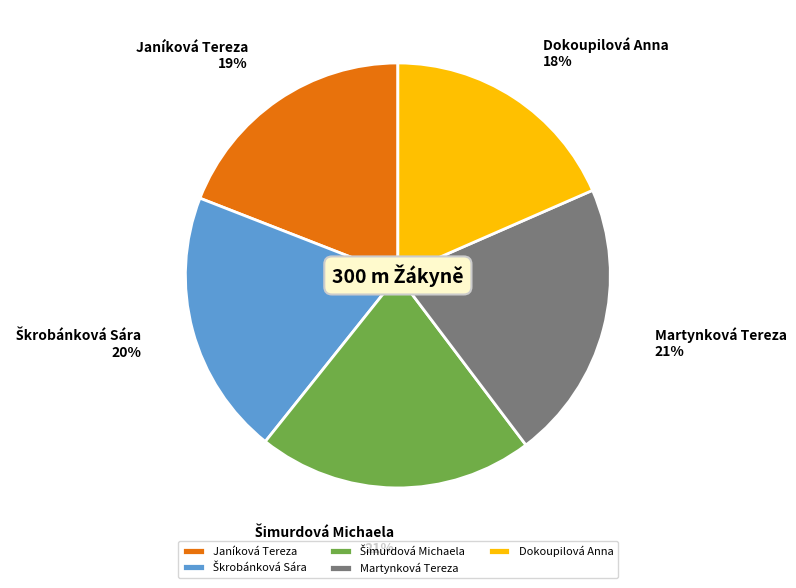

Approximately how many times larger is the value at Martynková Tereza compared to Janíková Tereza?

1.1